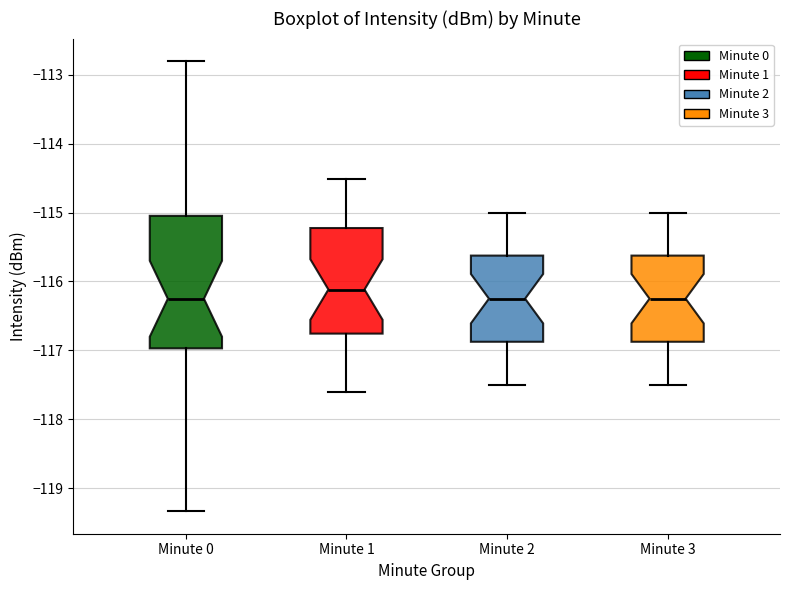

Where is the lower edge of the box for Minute 0 on the y-axis? The values are not printed on the chart, so give them approximately, as read against the axis.

-117.0